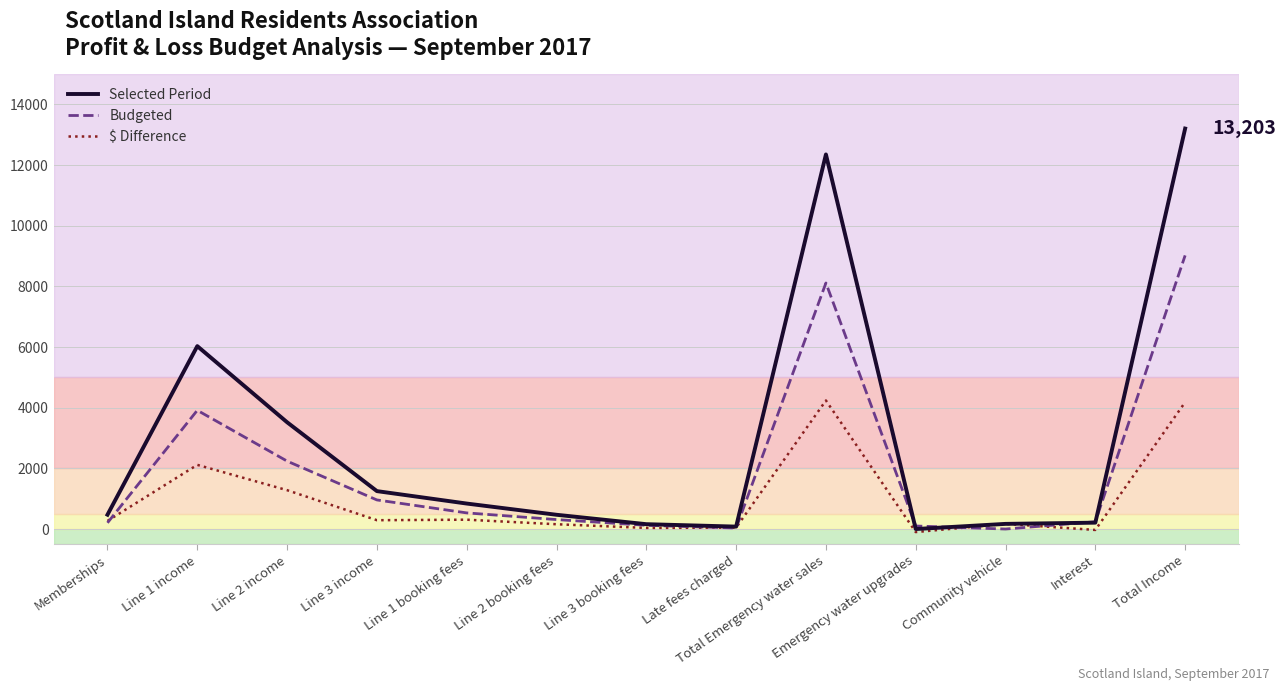

Read the Budgeted value at Total Income.

9021.0